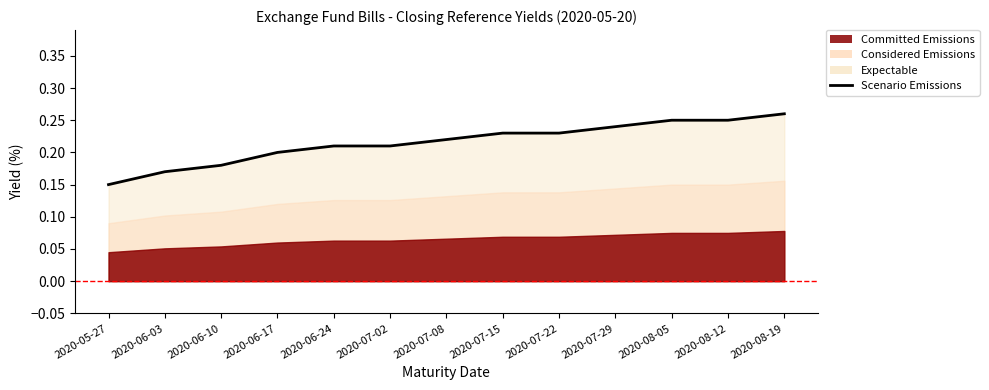

Is it true that the value at 2020-08-19 is 0.3?

True